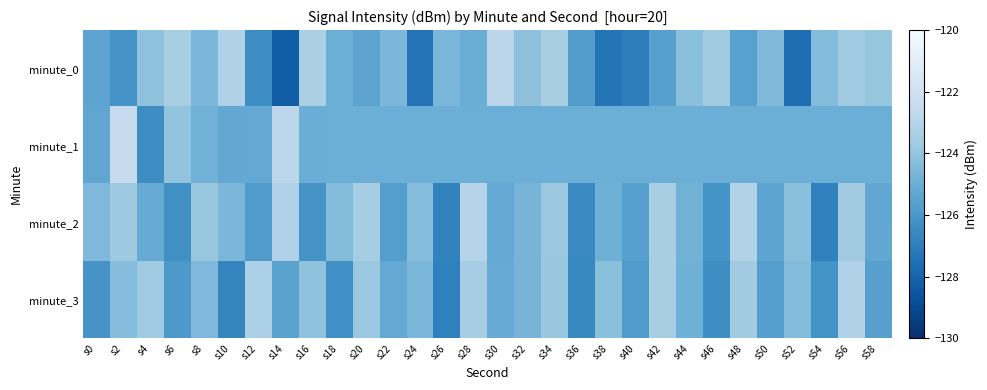

Rank the series by their average value, from highest to lowest.

minute_2, minute_1, minute_3, minute_0